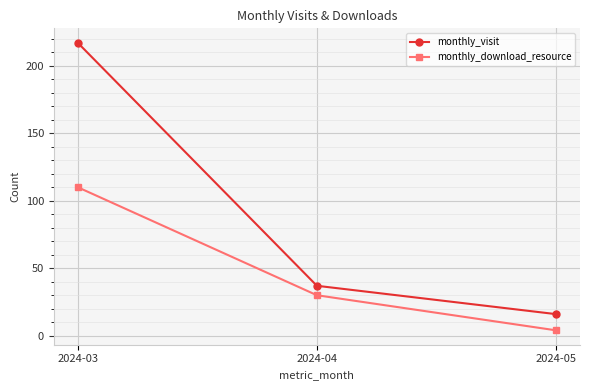

What is the smallest value displayed?

4